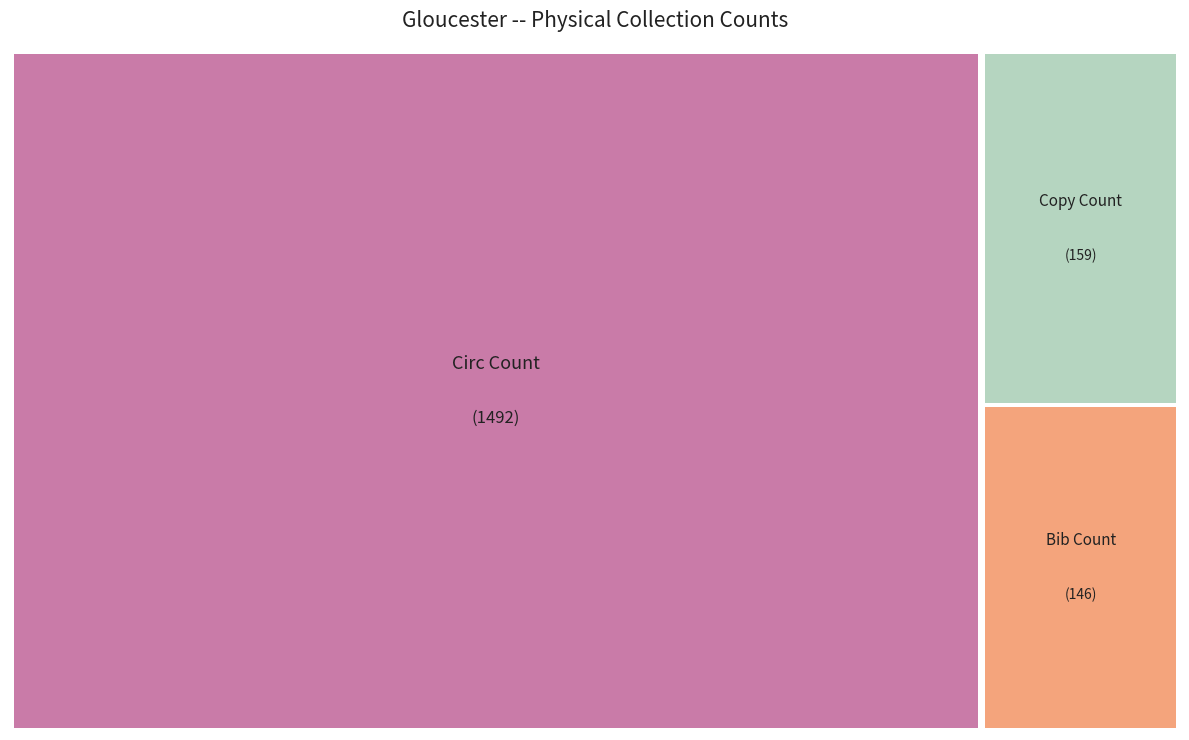

To the nearest percent, what is the difference between the largest and smallest slice percentages?

75%